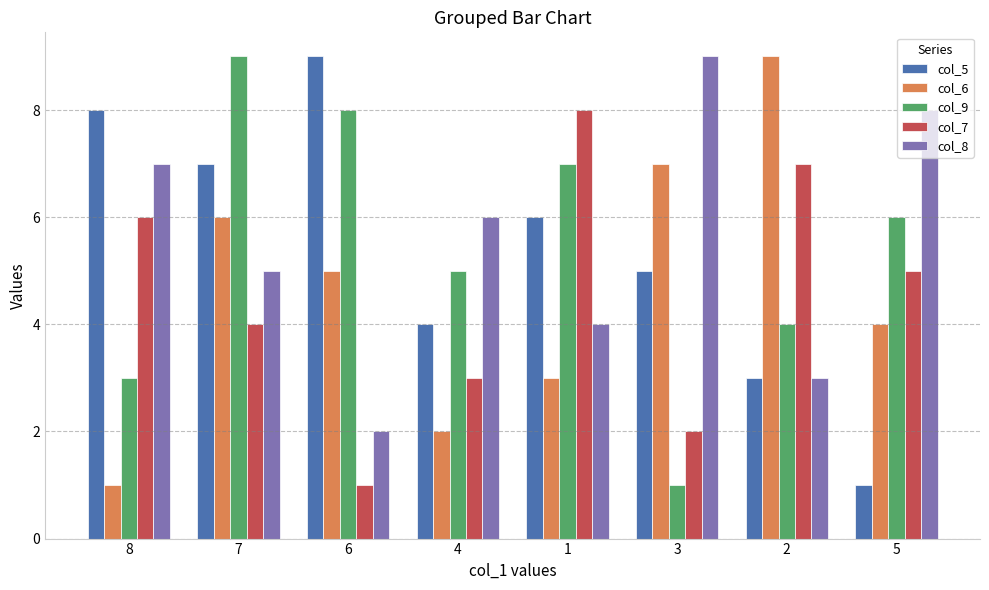

Is it true that col_6 equals 4 at 1?

False